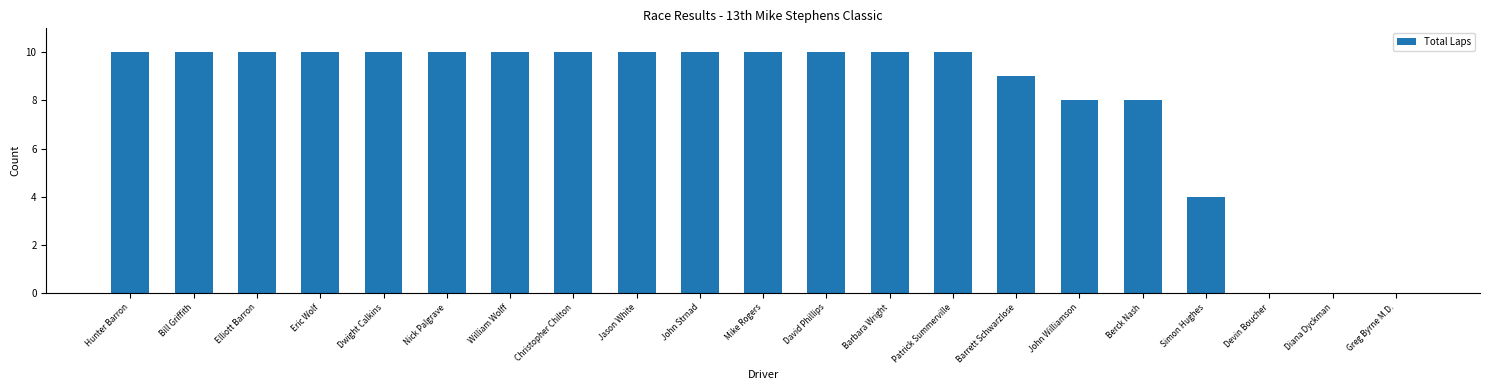

True or false: the data shows 0 at Greg Byrne M.D..

True